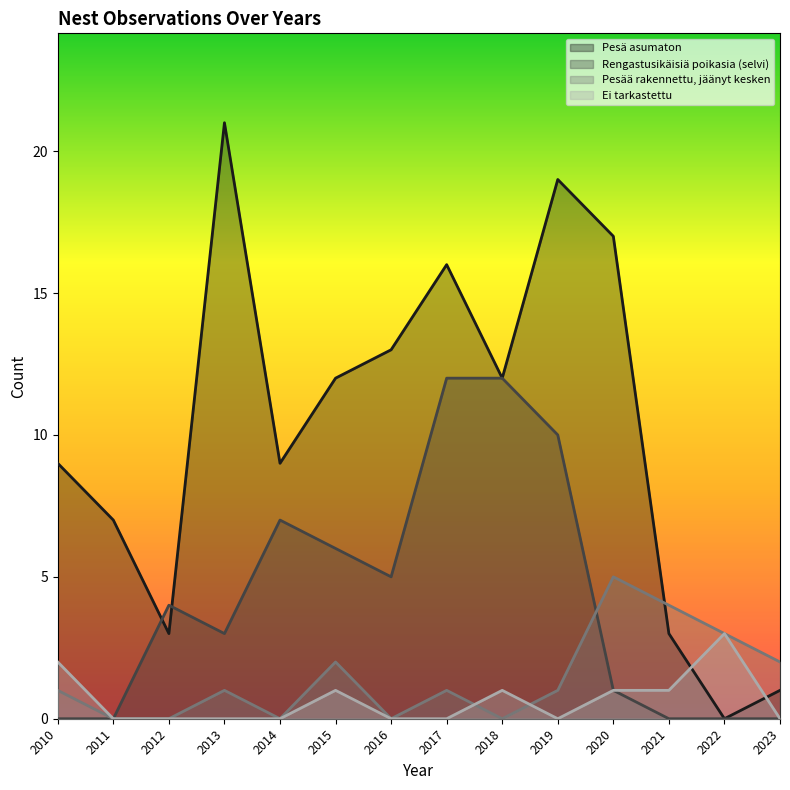

What is the sum of all Pesä asumaton values?

142